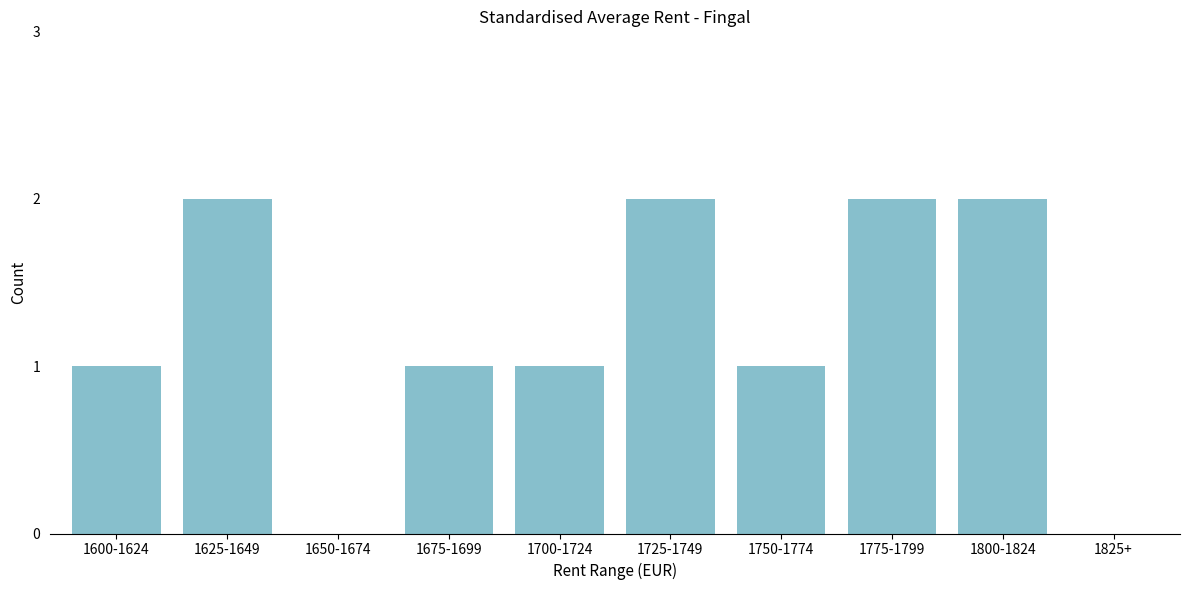

Reading left to right, what are all the values shown in this chart?

1600-1624=1	1625-1649=2	1650-1674=0	1675-1699=1	1700-1724=1	1725-1749=2	1750-1774=1	1775-1799=2	1800-1824=2	1825+=0